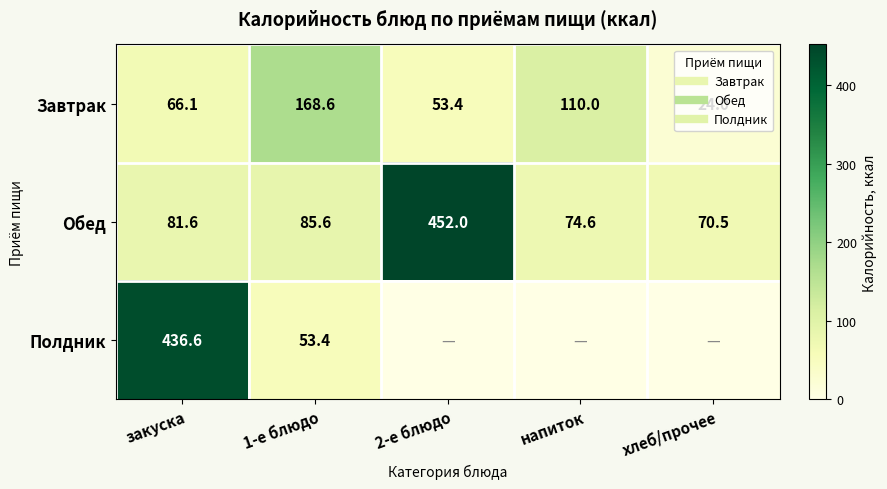

At which label does Обед first exceed 81?

закуска